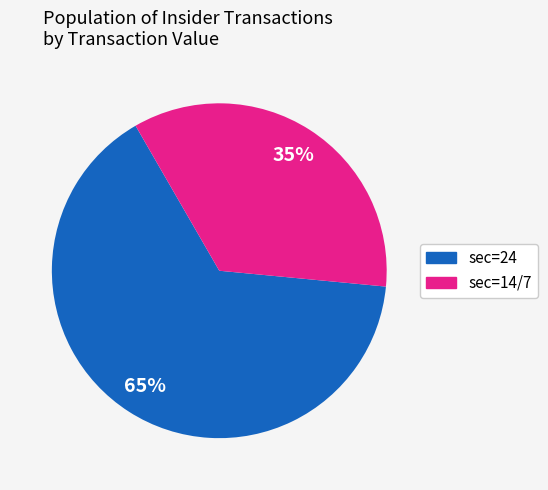

How many segments does this pie chart have?

2